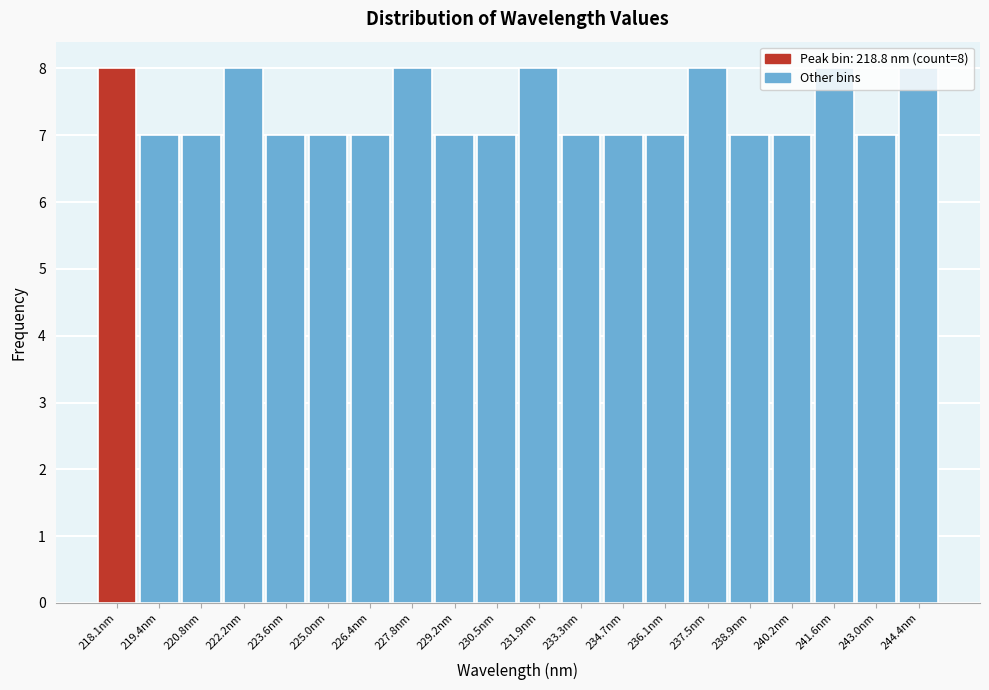

What is the change in value from 230.5nm to 241.6nm?

+1